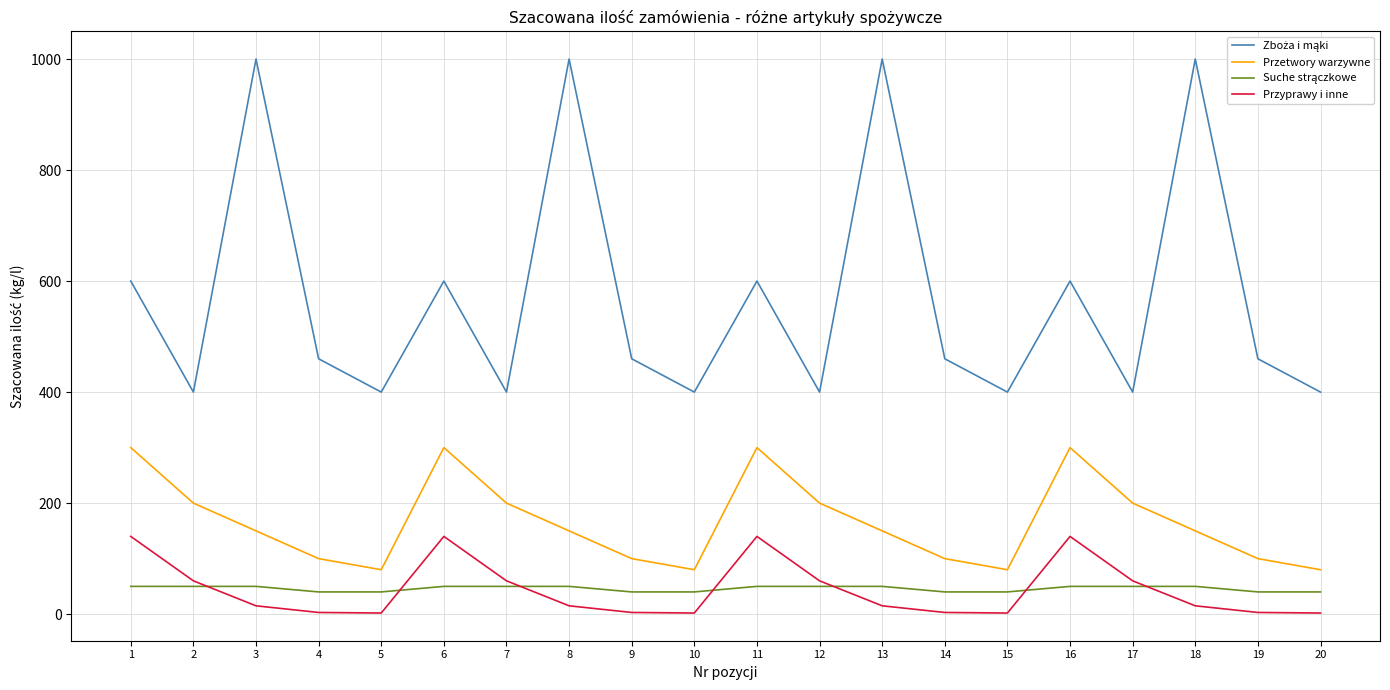

Where does the Przetwory warzywne series first go above 150?

1